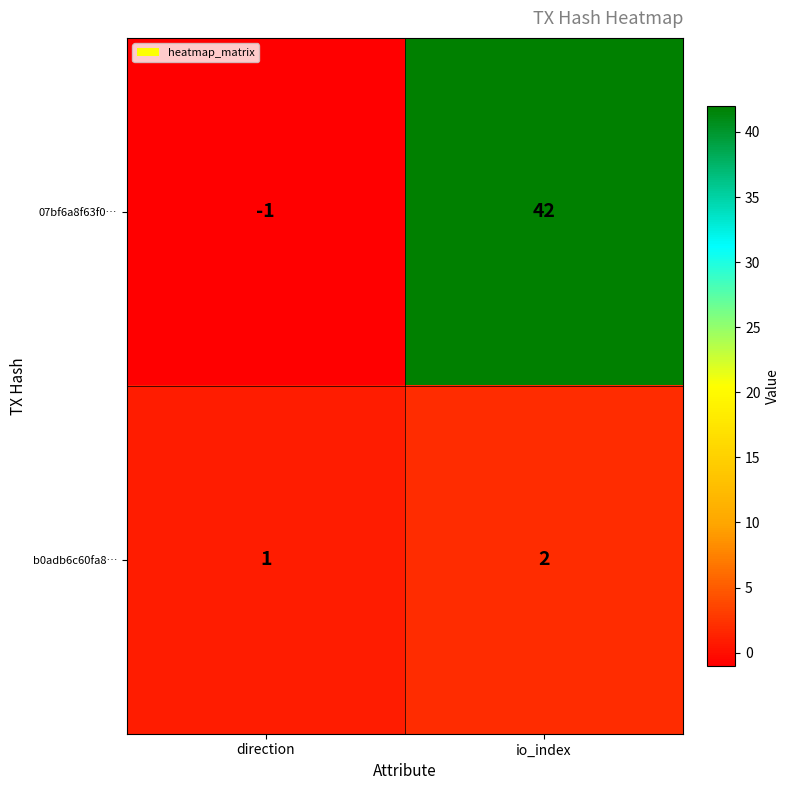

Which label corresponds to the smallest value in the chart?

direction